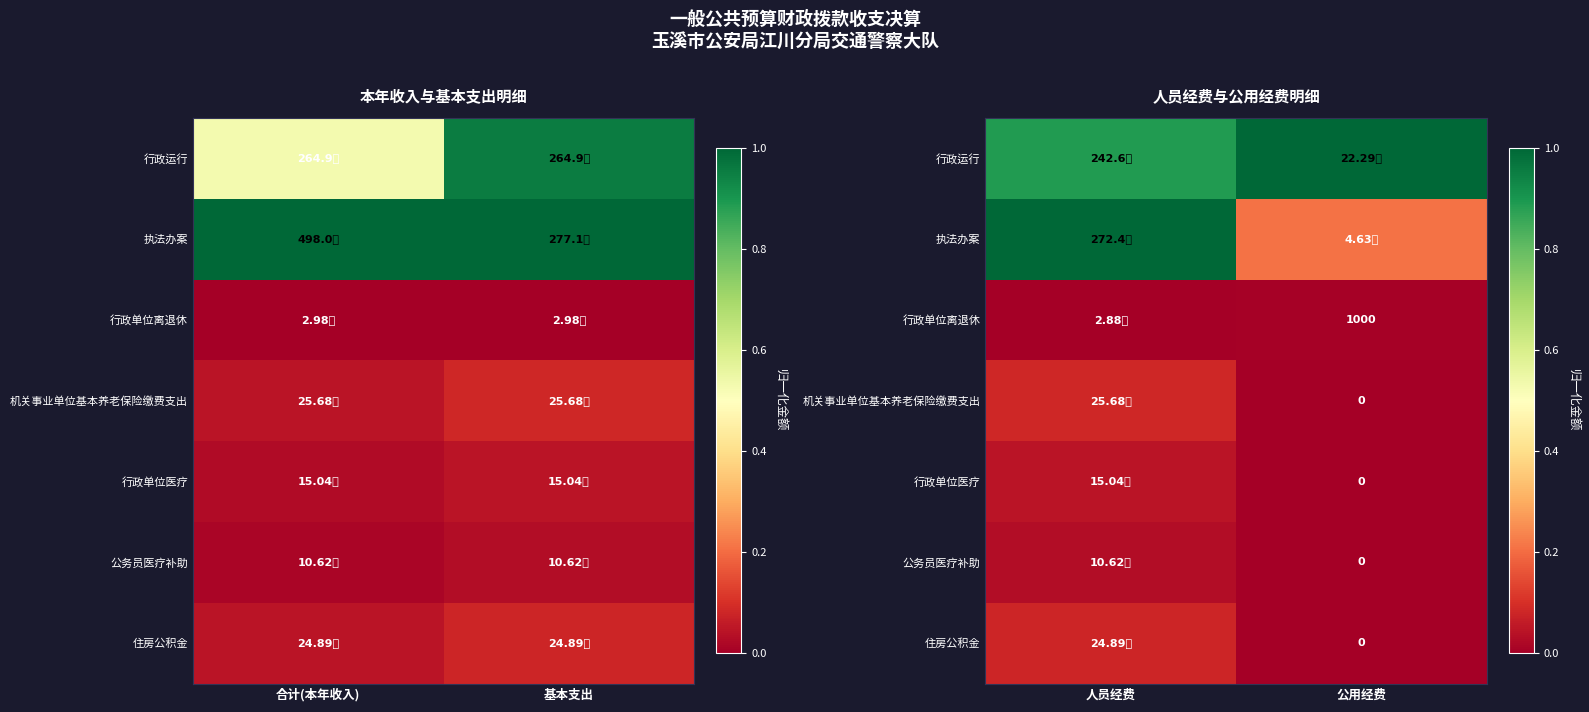

How many categories are shown in the chart?

2